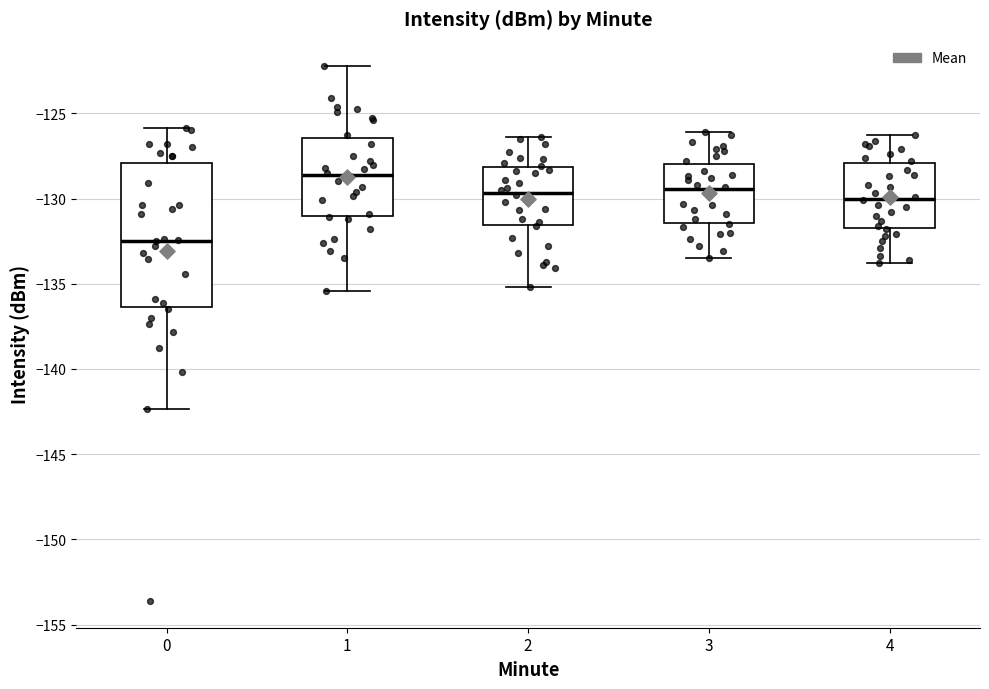

Reading left to right, transcribe this box plot: for each box, give where its median line is, the range the box spans, and where its two whiskers end, as read against the y-axis. The values are not printed on the chart, so give them approximately, as read against the axis.

0: median -132.5, box -136.5 to -128.0, whiskers -142.5 to -126.0
1: median -128.5, box -131.0 to -126.5, whiskers -135.5 to -122.0
2: median -129.5, box -131.5 to -128.0, whiskers -135.0 to -126.5
3: median -129.5, box -131.5 to -128.0, whiskers -133.5 to -126.0
4: median -130.0, box -131.5 to -128.0, whiskers -134.0 to -126.5